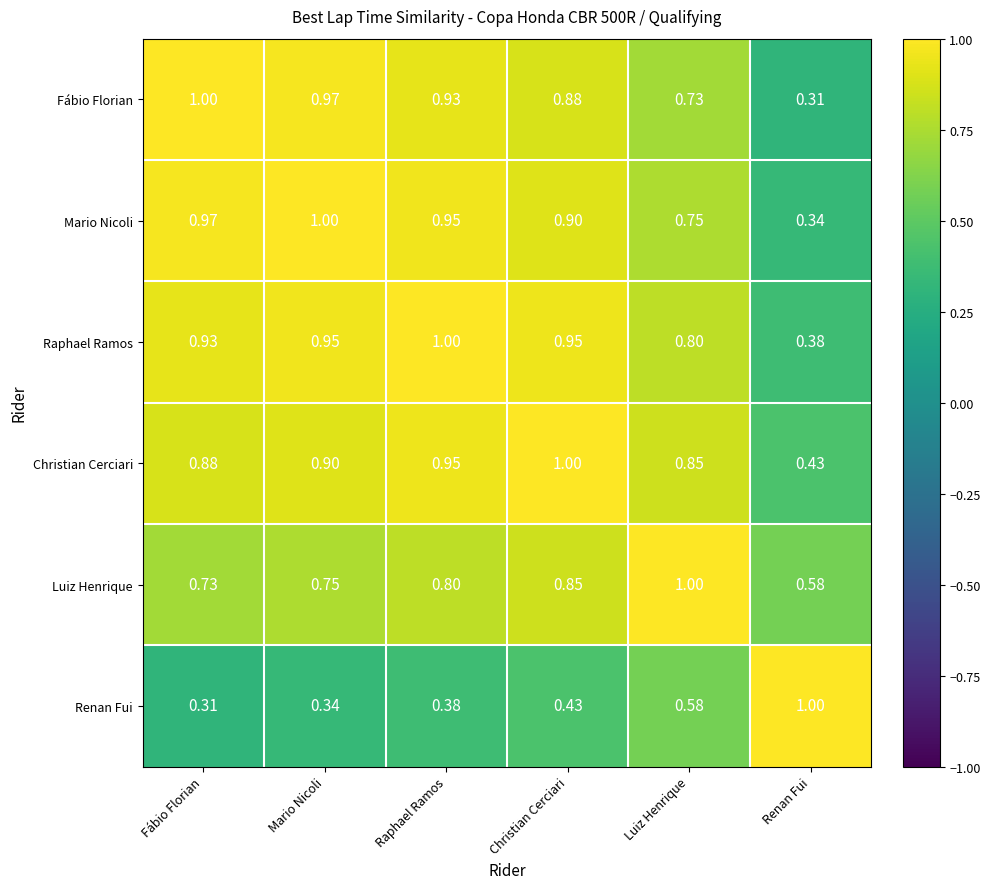

At which label is Christian Cerciari closest to 0?

Renan Fui